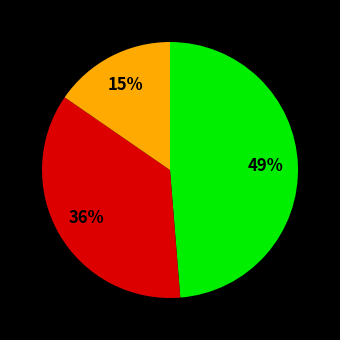

Is there any slice that represents more than half of the pie?

No